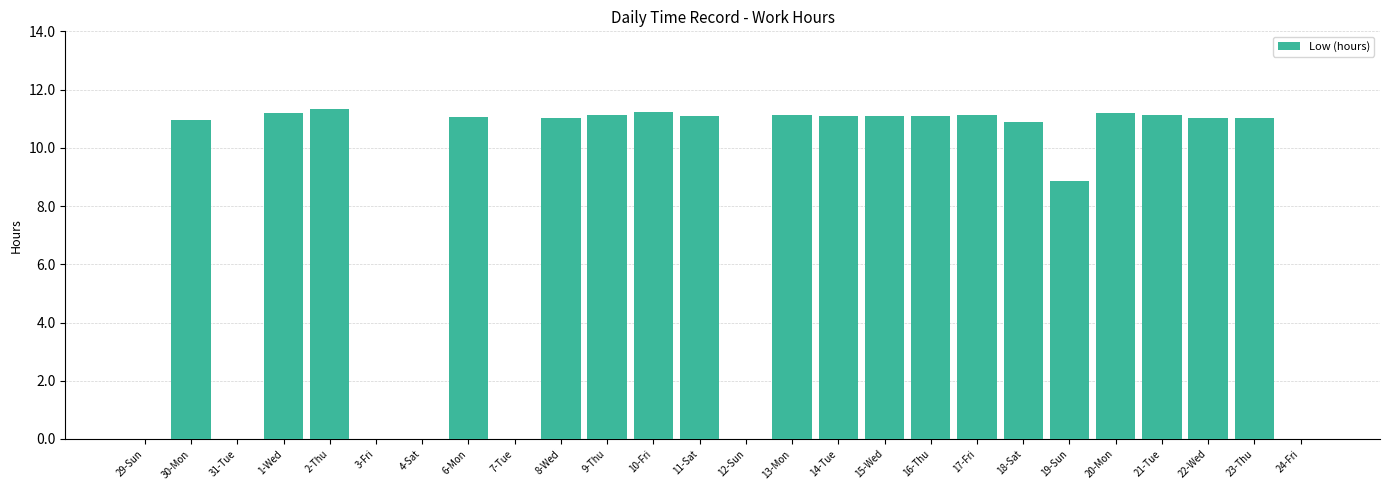

Where is the data nearest to the value 5?

19-Sun